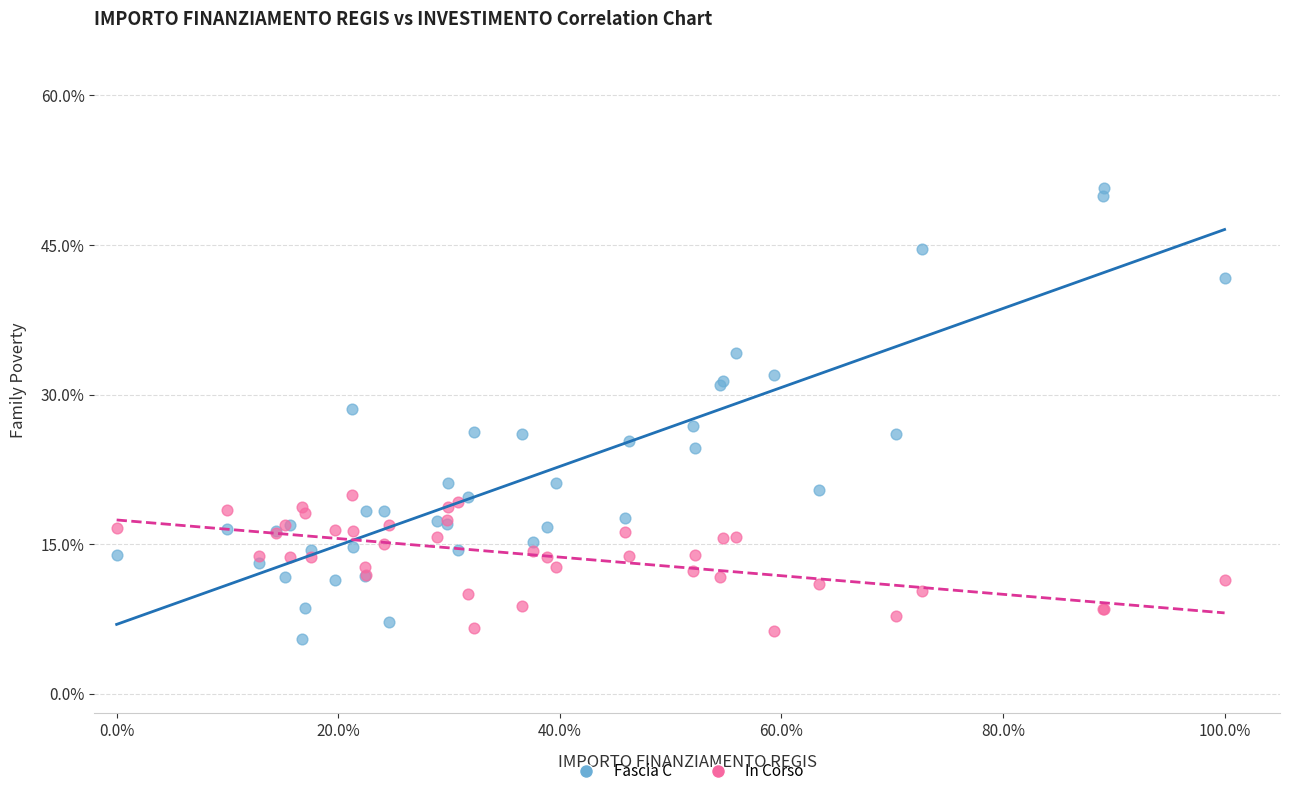

Which series contains the highest Y value?

Fascia C